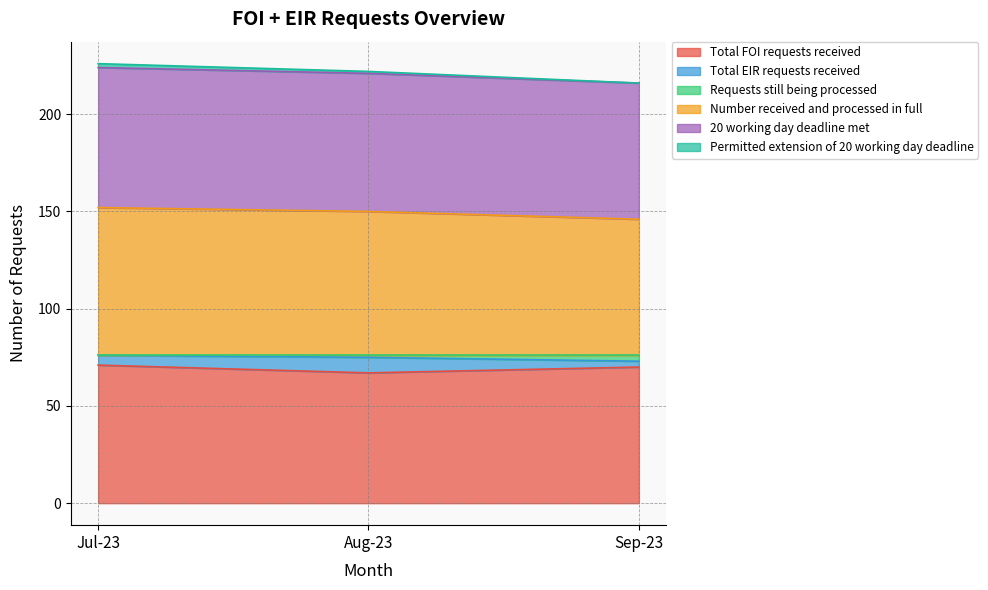

Is the value of Requests still being processed at Aug-23 greater than the value of Permitted extension of 20 working day deadline at Jul-23?

No